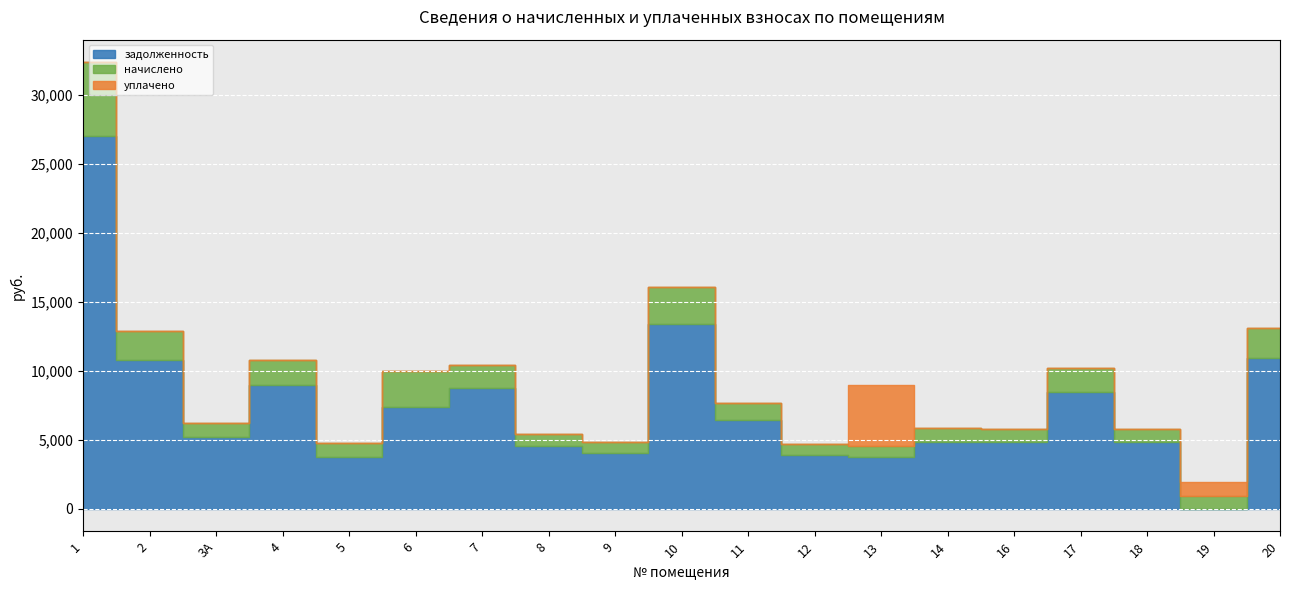

True or false: начислено has a value of 1020.6 at 5.

True